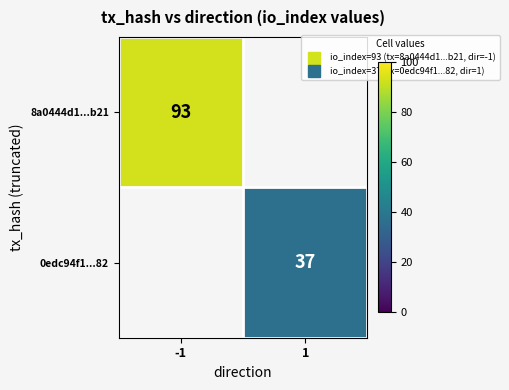

Is it true that 8a0444d1...b21 equals 93.0 at -1?

True